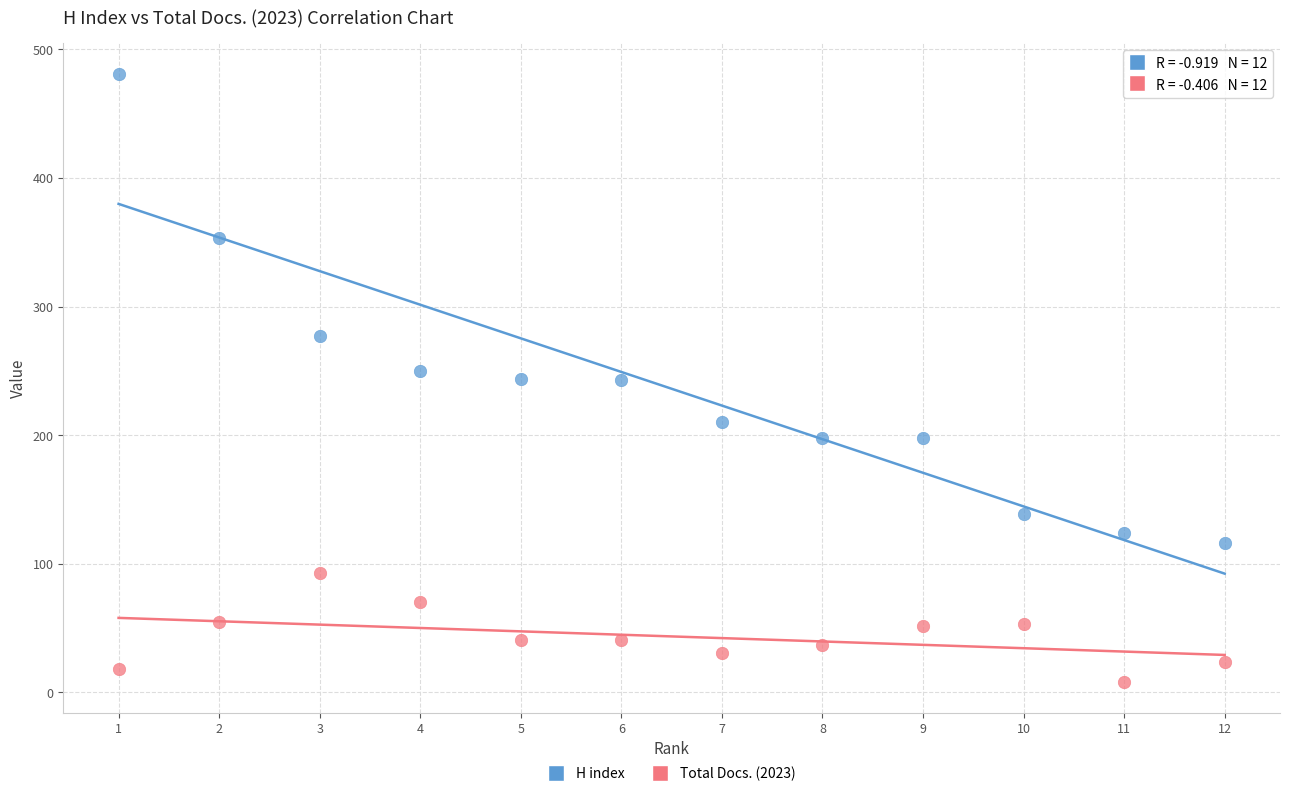

Which series reaches the maximum Y coordinate?

H index